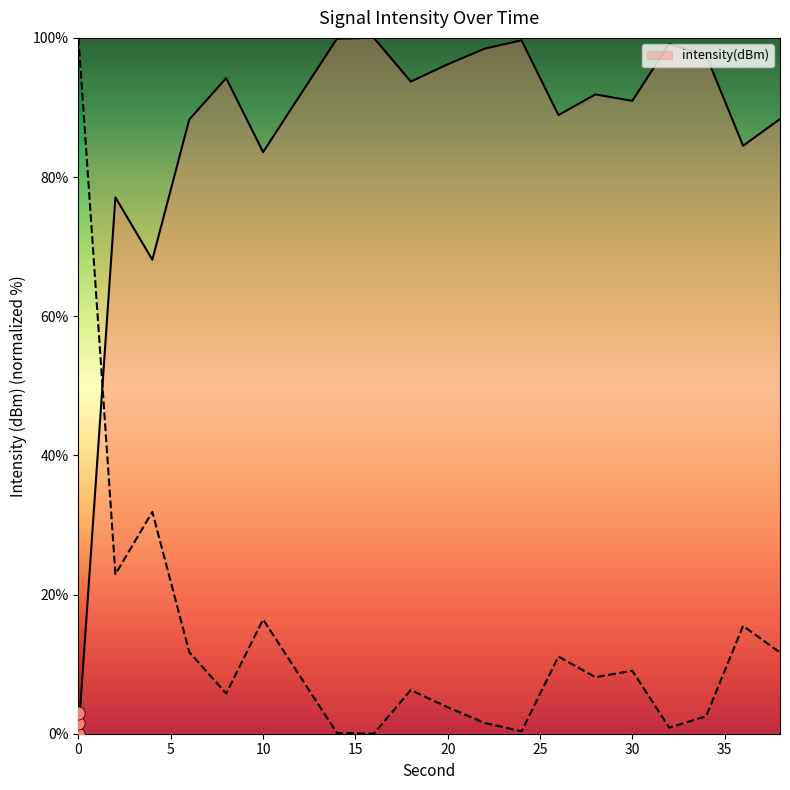

What is the change in value from 6 to 10?

-4.7